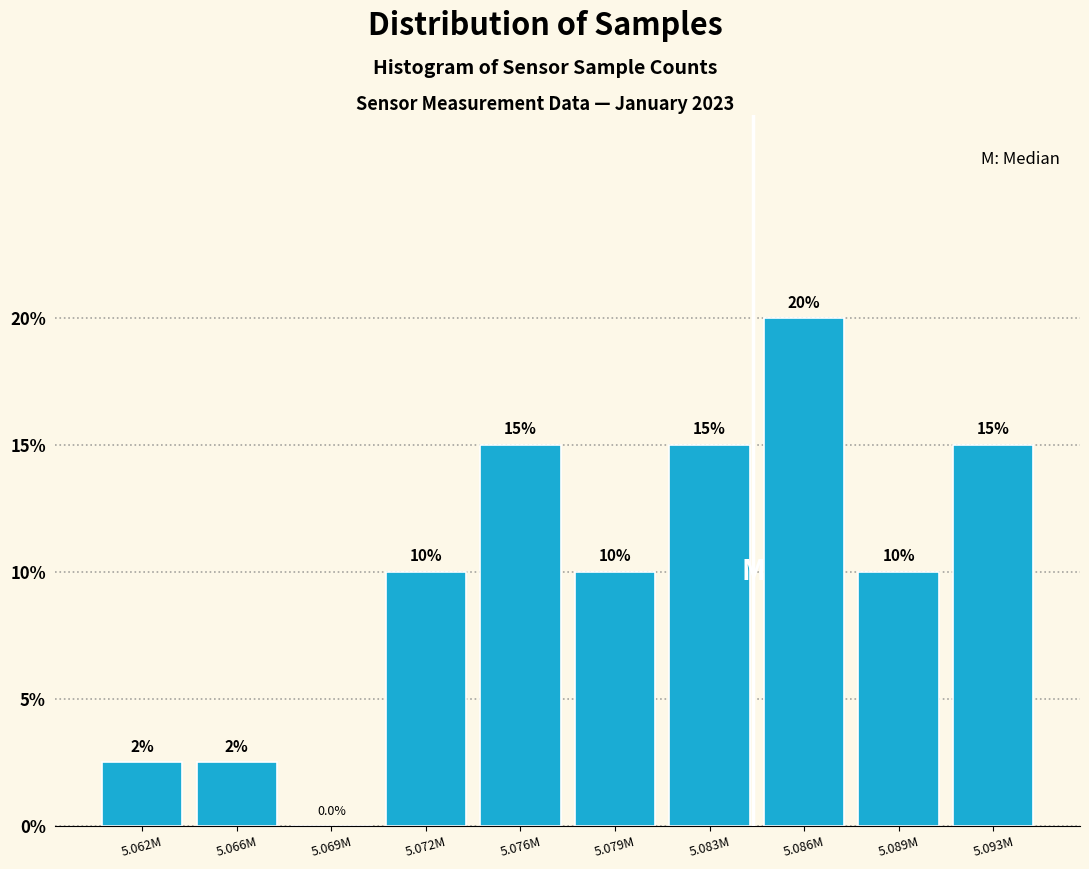

Reading left to right, extract all data points from this chart.

5.062M=2.5	5.066M=2.5	5.069M=0.0	5.072M=10.0	5.076M=15.0	5.079M=10.0	5.083M=15.0	5.086M=20.0	5.089M=10.0	5.093M=15.0